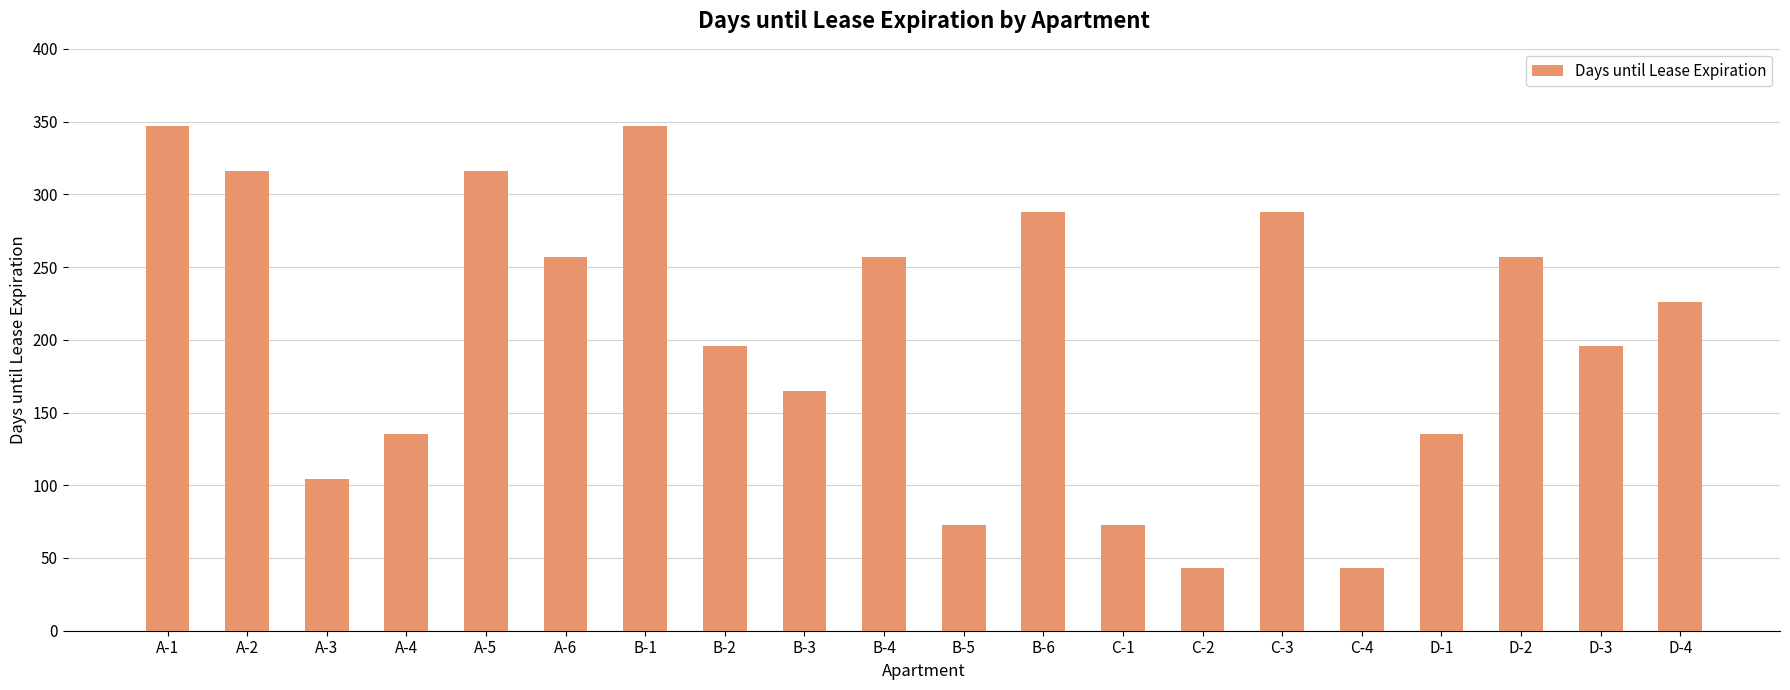

What is the sum of the values at B-4 and A-3?

361